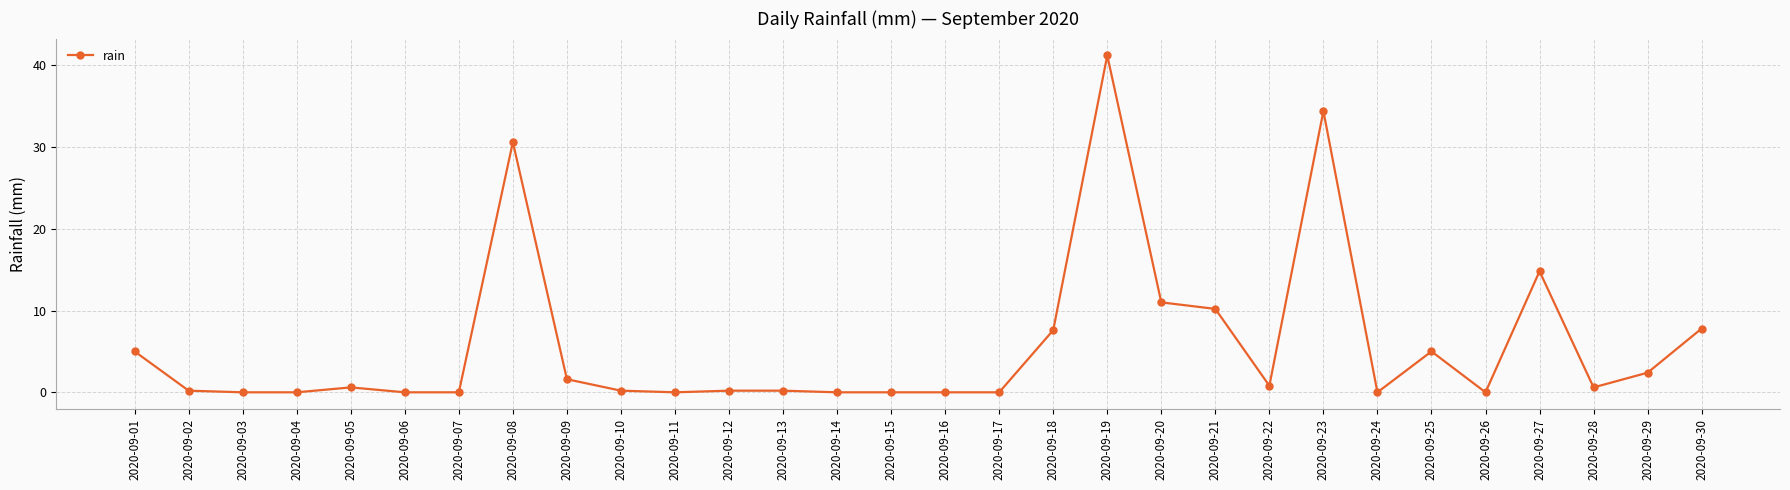

What is the change in value from 2020-09-12 to 2020-09-20?

+10.8